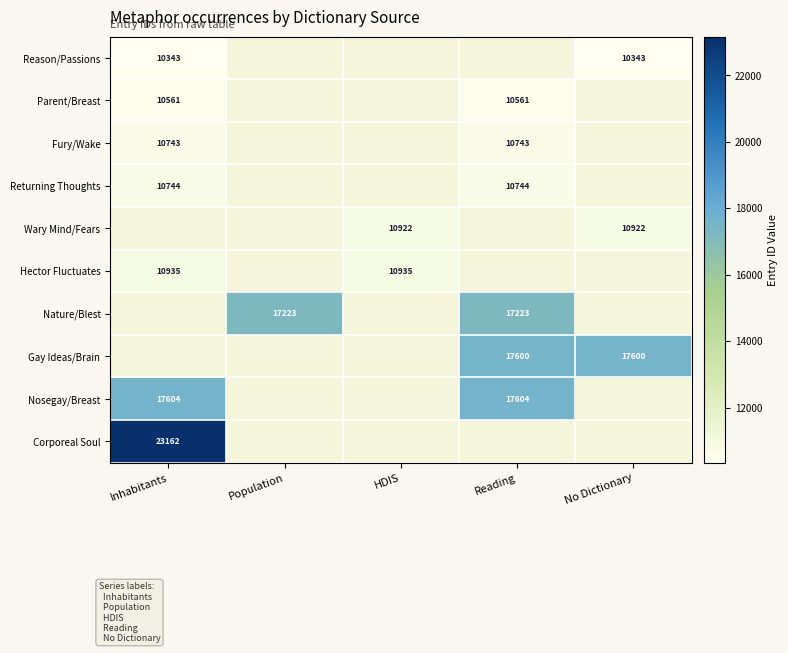

The Fury/Wake series shows 10743 at Reading. True or false?

True